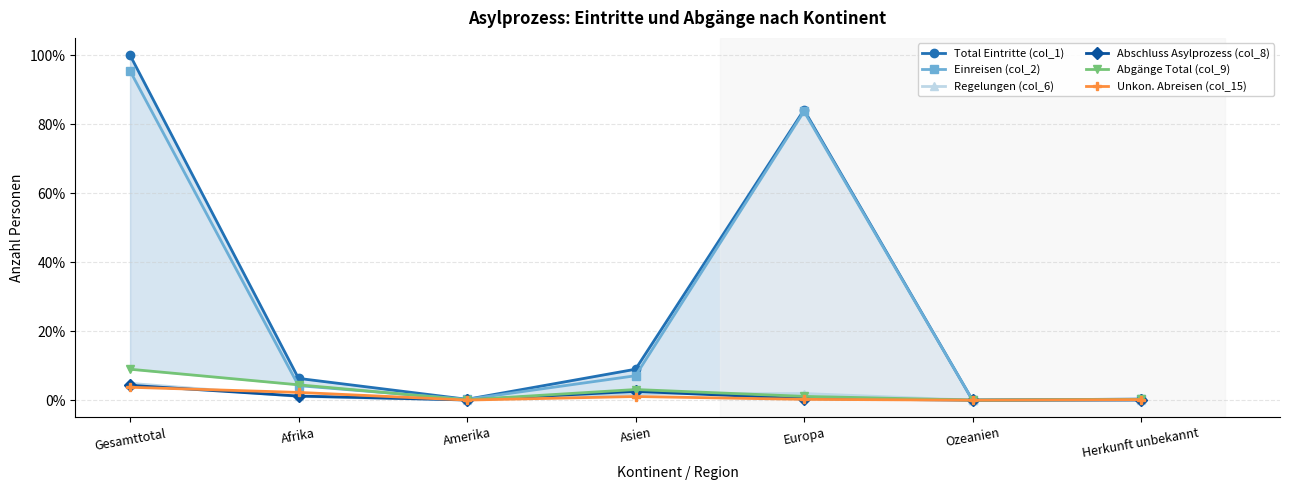

Which category has the lowest value in the Abgänge Total (col_9) series?

Ozeanien